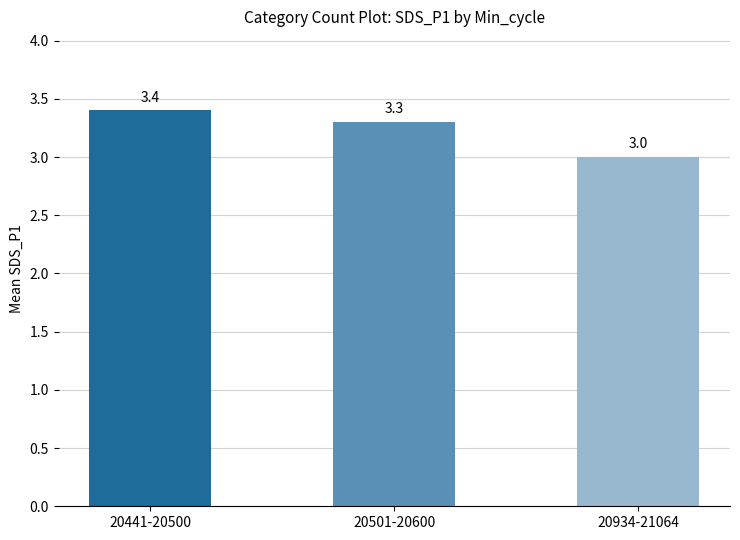

Are the bars horizontal?

No